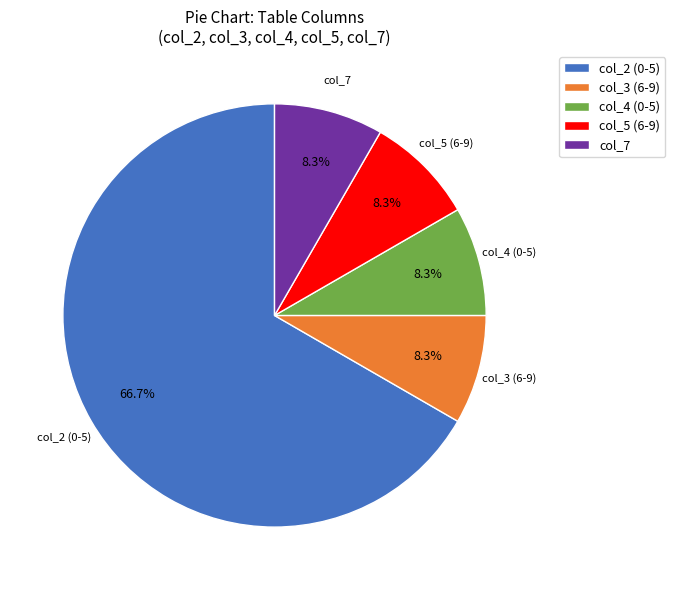

Does col_5 (6-9) represent more than half of the total?

No